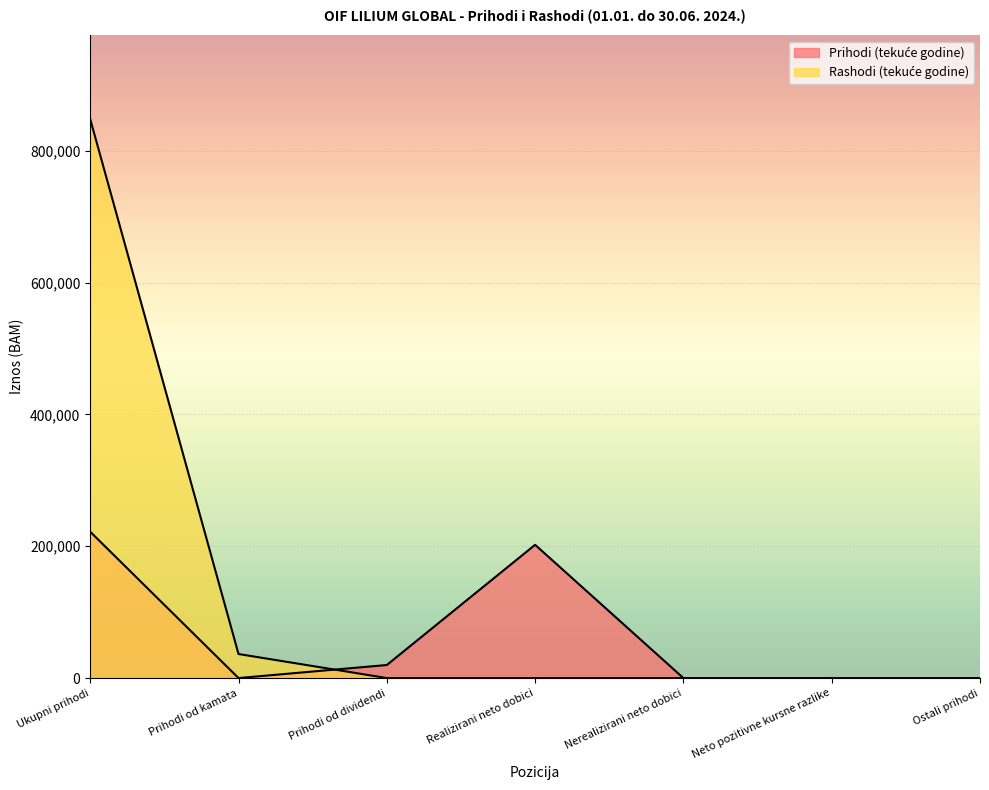

Where is the first local minimum for Prihodi (tekuće godine)?

Prihodi od kamata